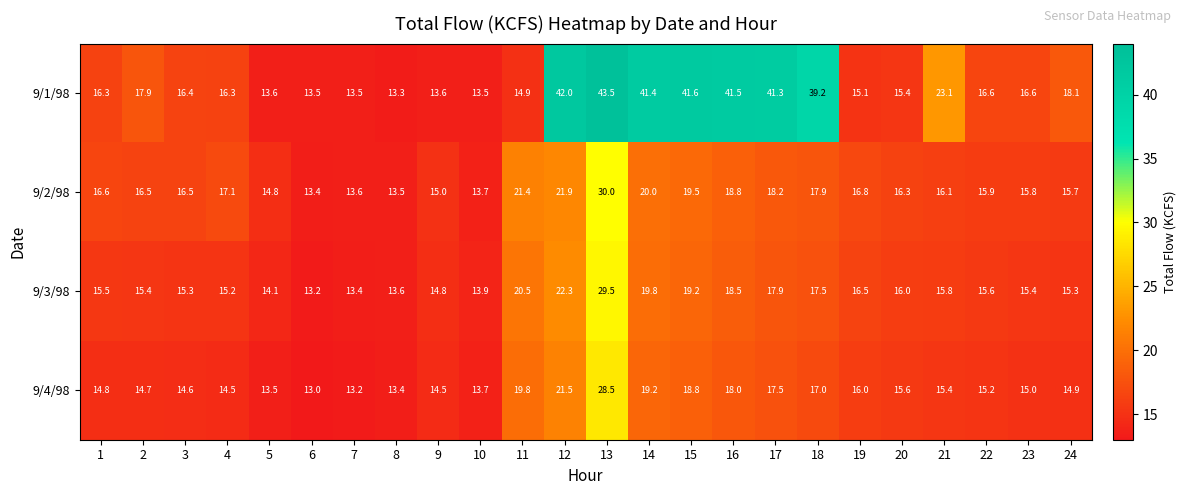

How many categories are shown in the chart?

24